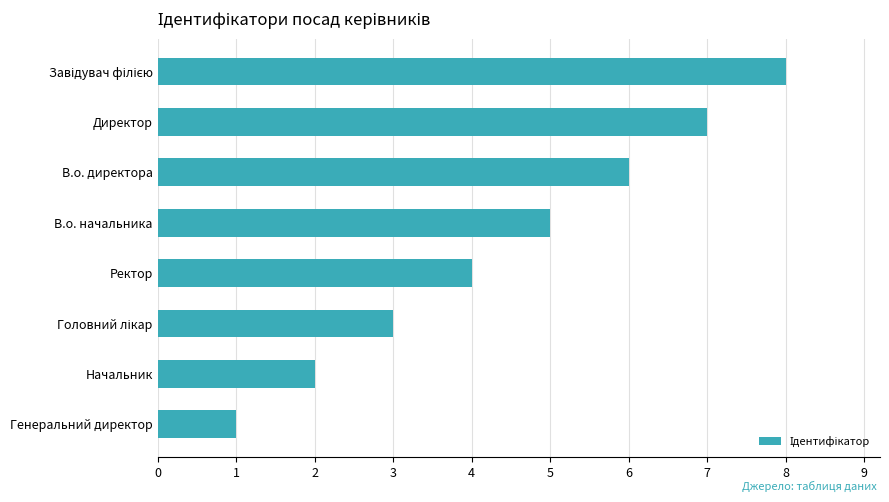

Approximately how many times larger is the value at Ректор compared to В.о. начальника?

0.8